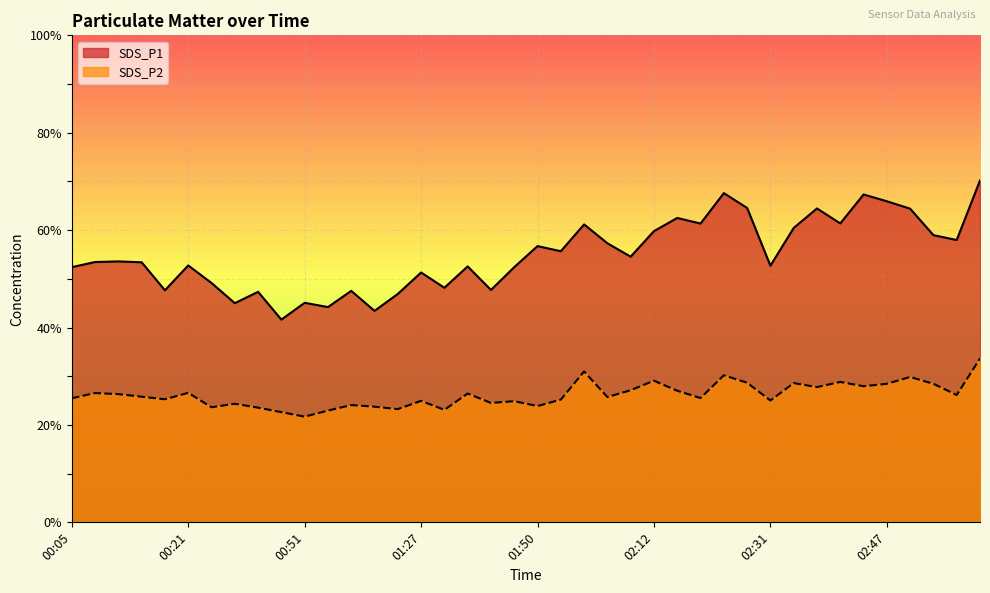

At 02:52, list the series in order from smallest to largest.

SDS_P2, SDS_P1